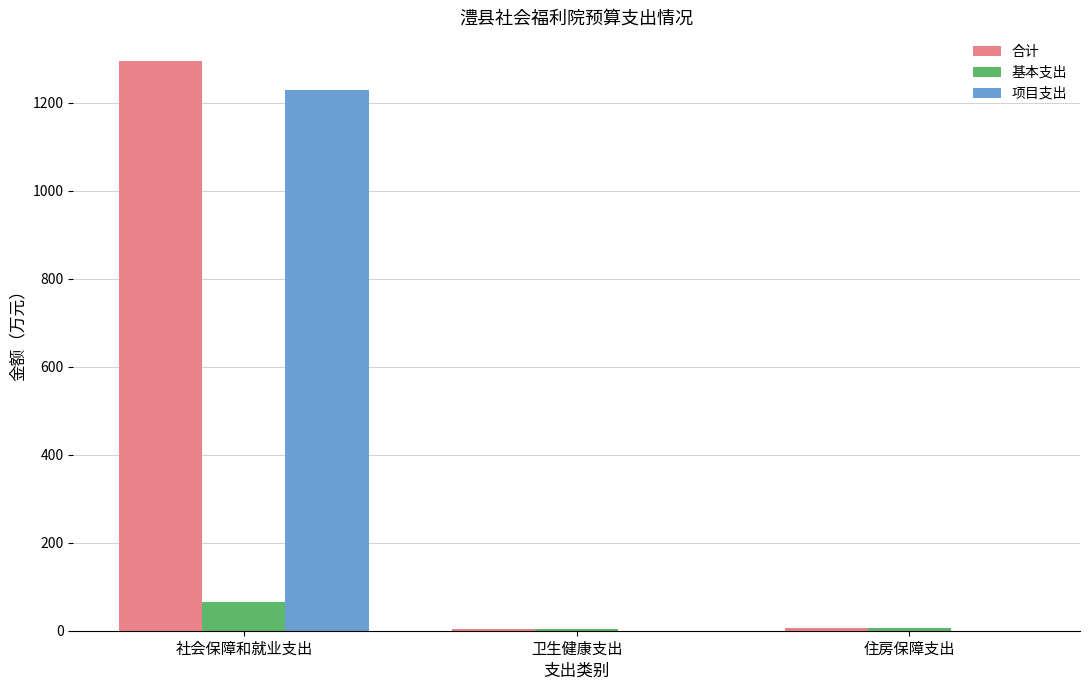

The 项目支出 series shows 355.8 at 社会保障和就业支出. True or false?

False